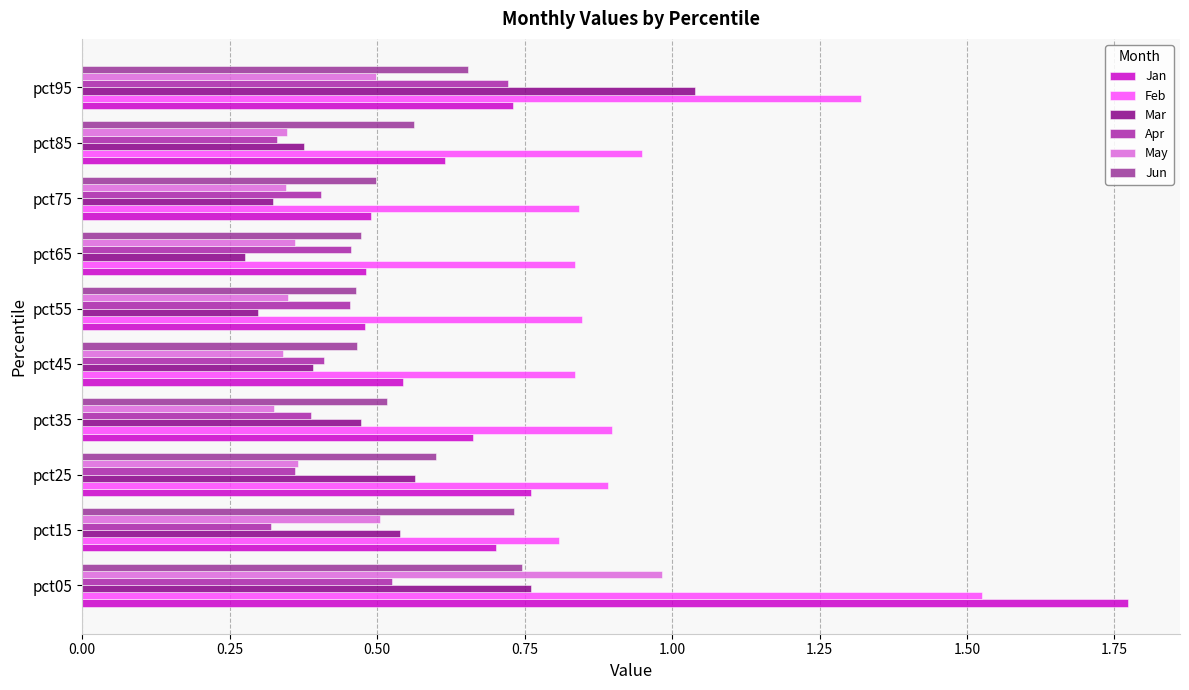

How many series are shown in this chart?

6